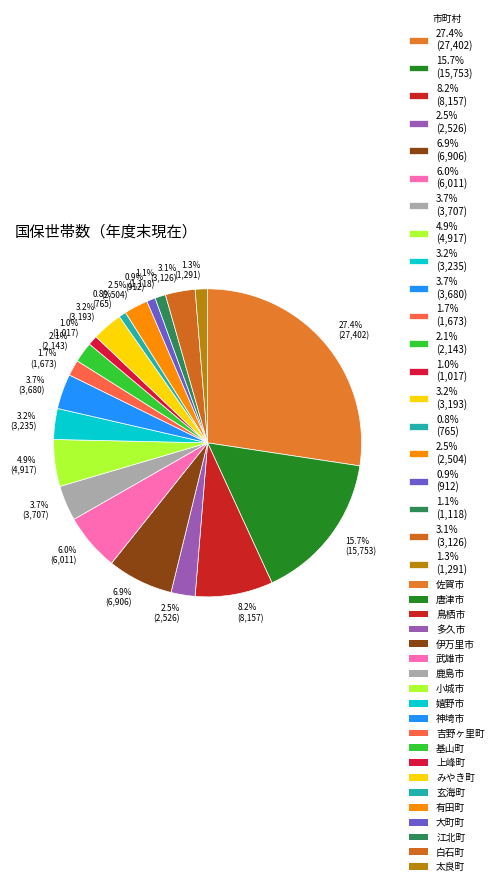

Is there a majority slice in this chart?

No